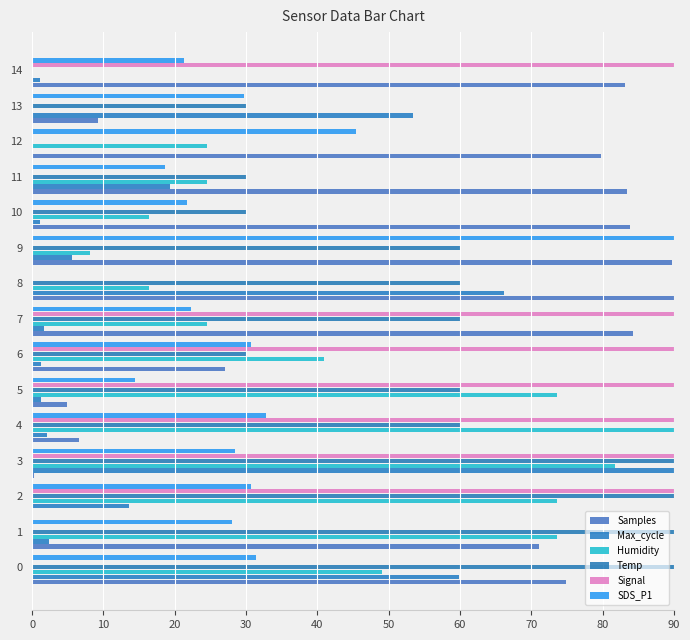

How many distinct data groups are displayed?

6